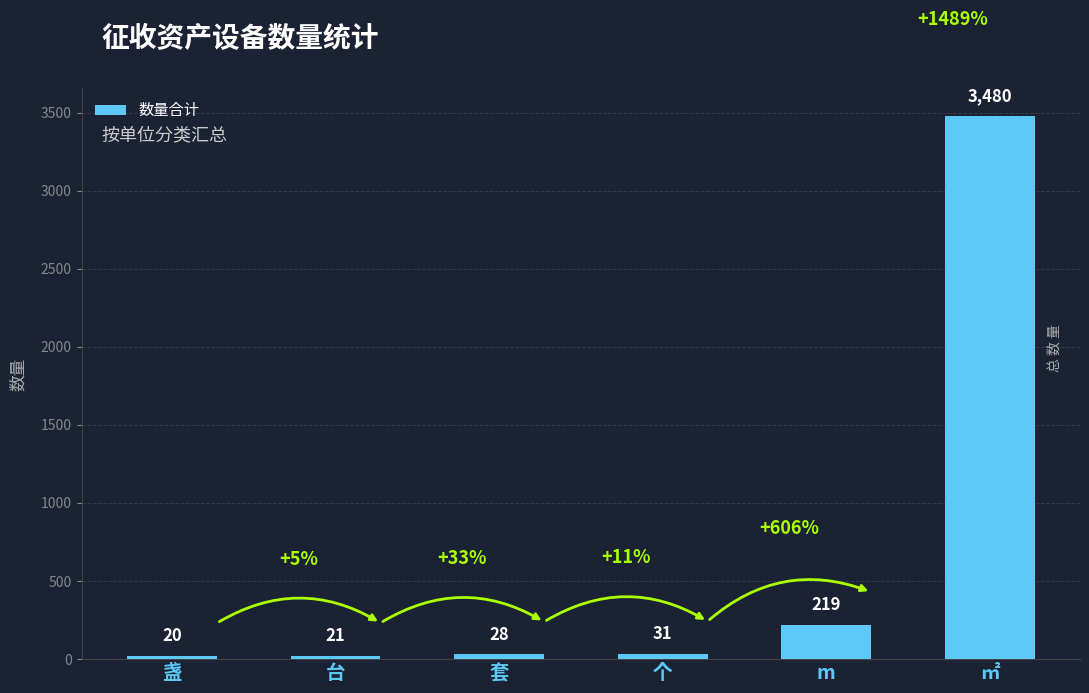

What is the label of the 3rd bar from the left?

套